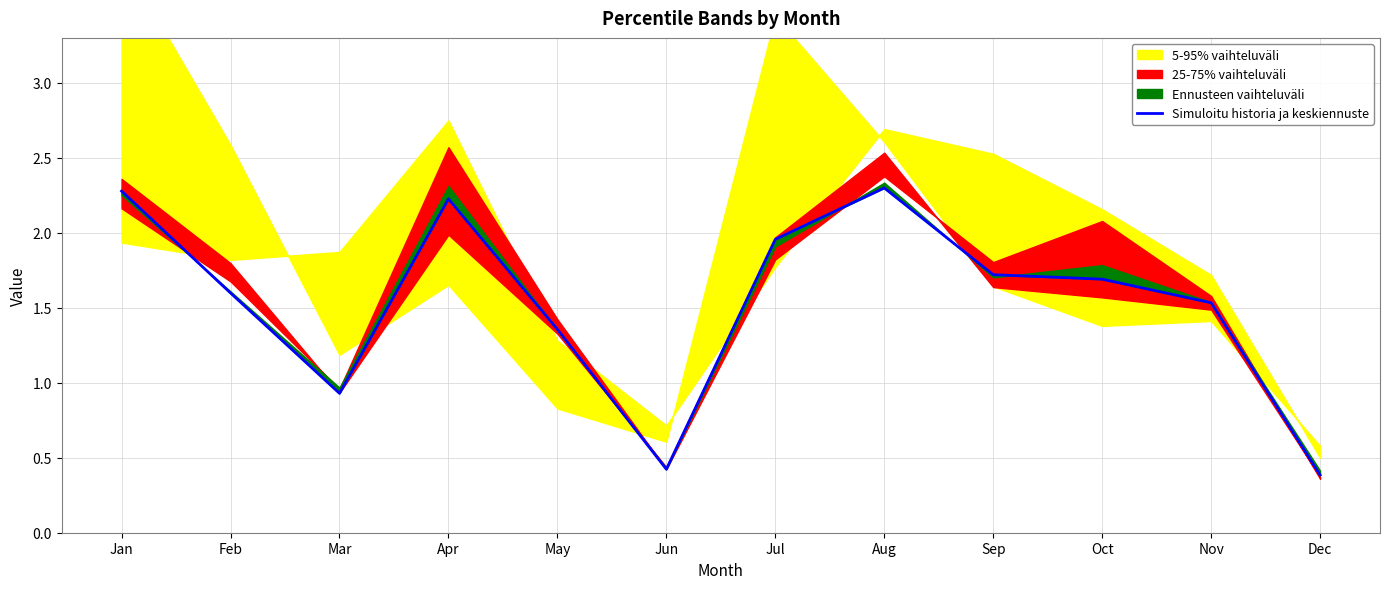

Between Sep and Jul, which is larger?

Jul